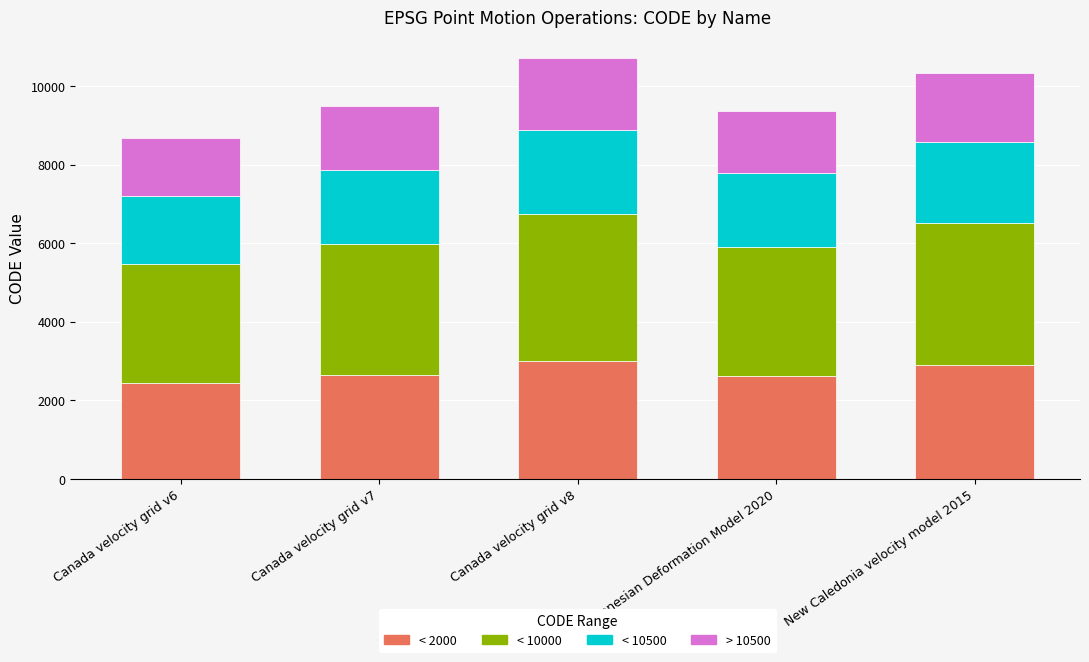

Is it true that < 2000 equals 4188.5 at Canada velocity grid v6?

False